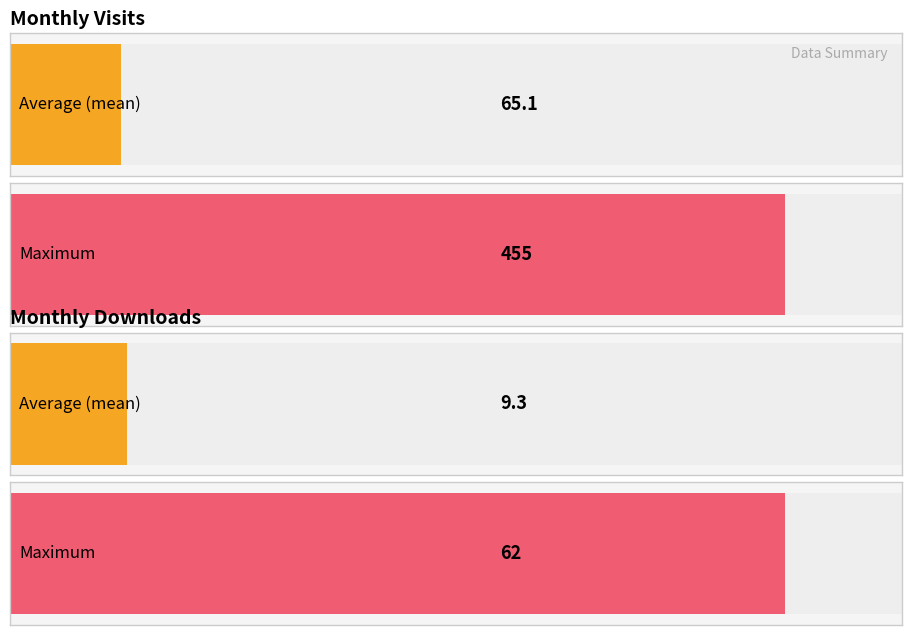

Is the value of monthly_visit at 2024-03 greater than the value of monthly_download_resource at 2024-01?

Yes